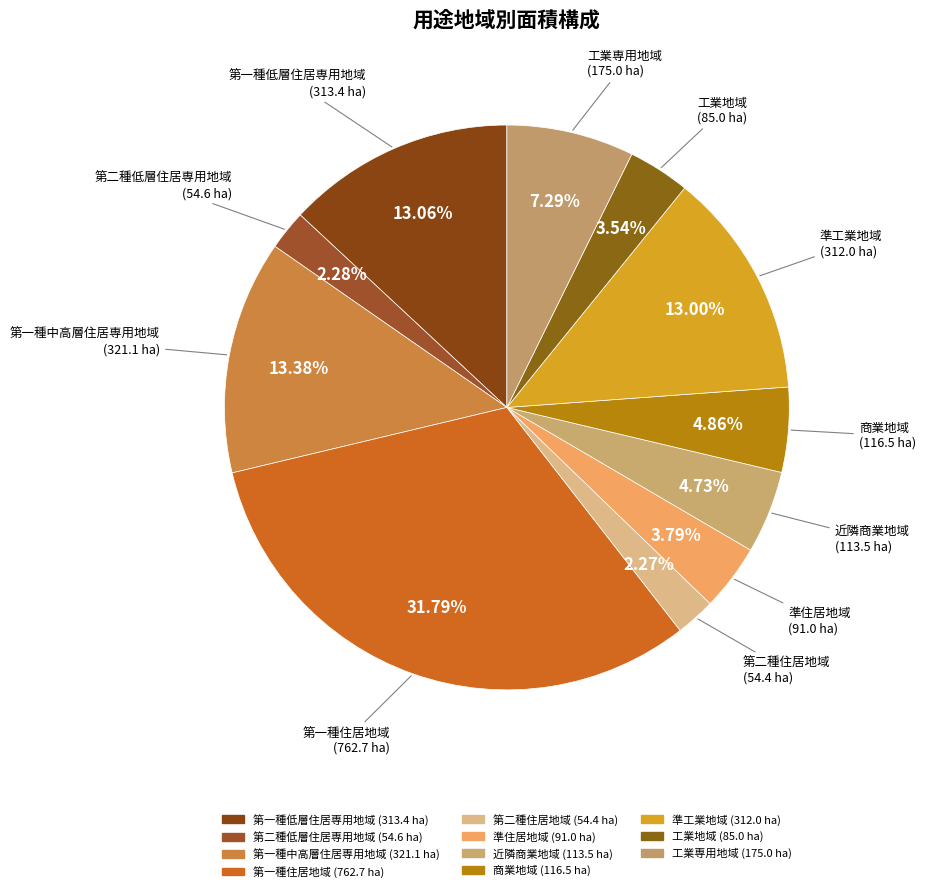

To the nearest percent, what portion does 第一種低層住居専用地域 represent?

13%